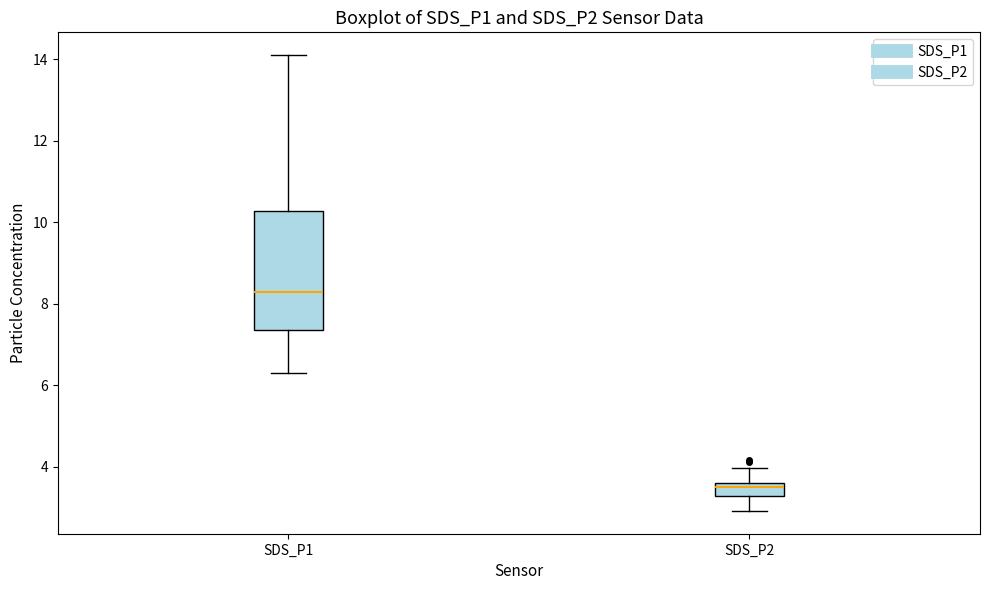

Reading left to right, read every box against the y-axis: the position of its median line, the range the box covers, and the ends of its whiskers. The values are not printed on the chart, so give them approximately, as read against the axis.

SDS_P1: median 8.2, box 7.4 to 10.2, whiskers 6.4 to 14.2
SDS_P2: median 3.6 (just below the box's upper edge), box 3.2 to 3.6, whiskers 3.0 to 4.0